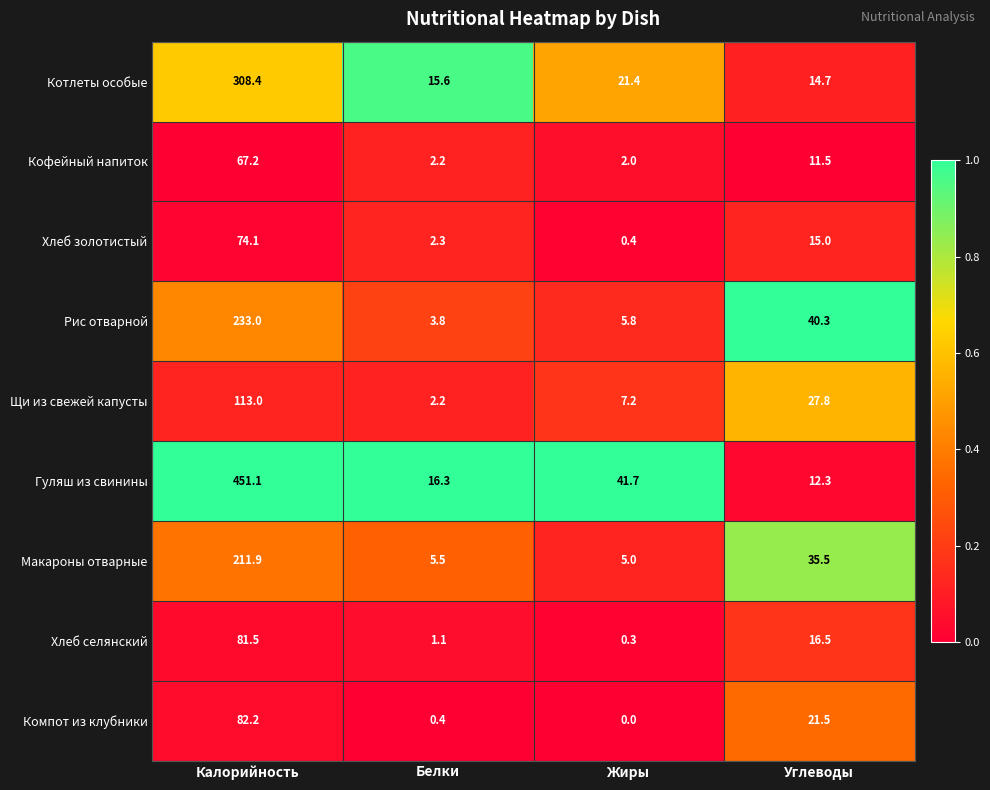

What is the spread (max minus min) of values at Белки?

15.9